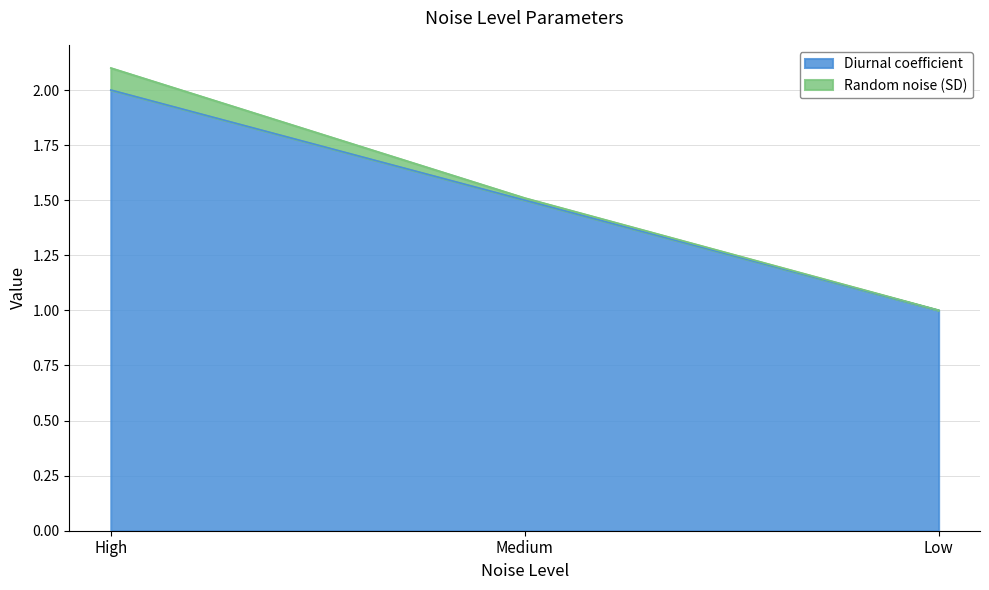

What is the difference between the values at High and Low?

1.0